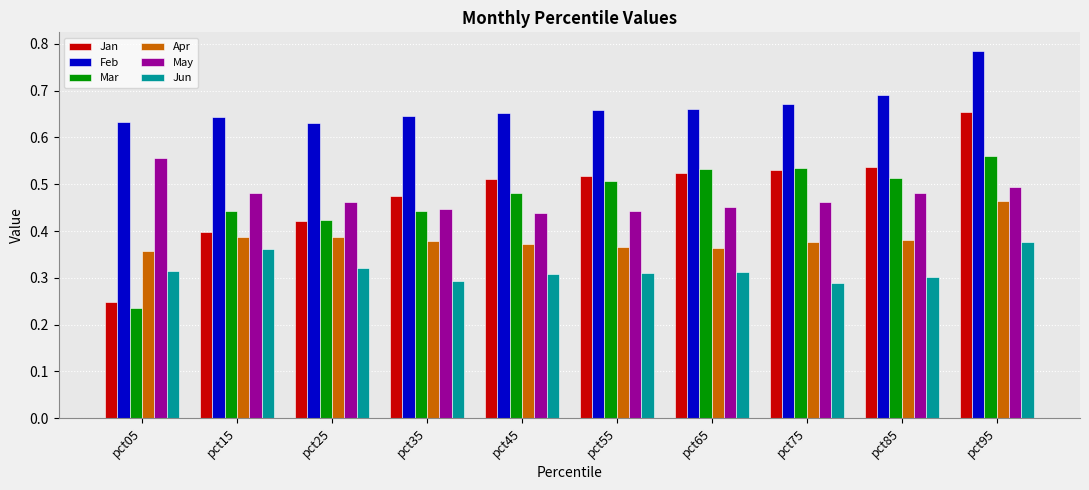

At which label is Mar closest to 0?

pct05